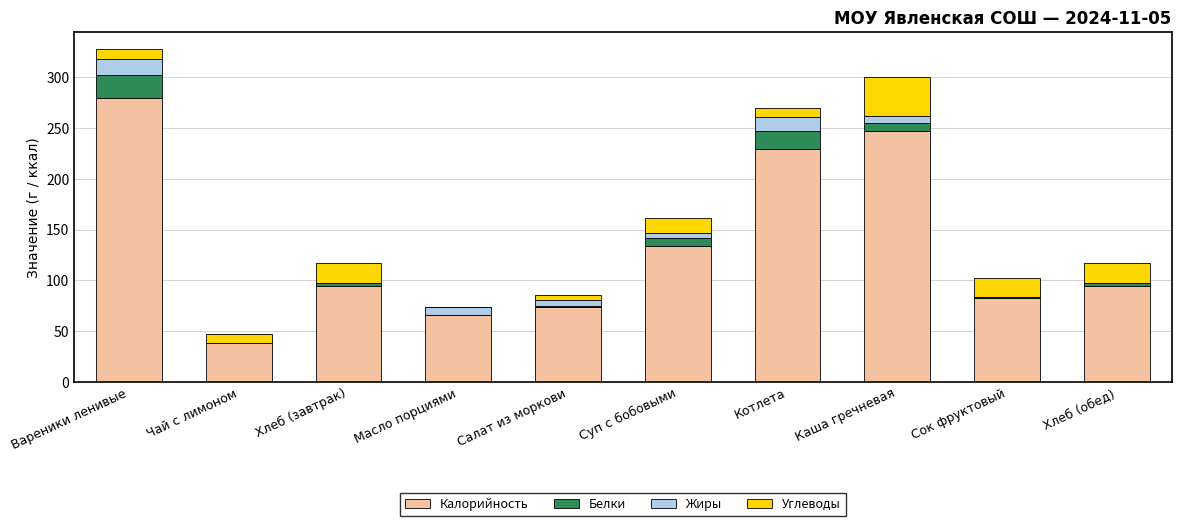

At which category is the sum across all series the highest?

Вареники ленивые